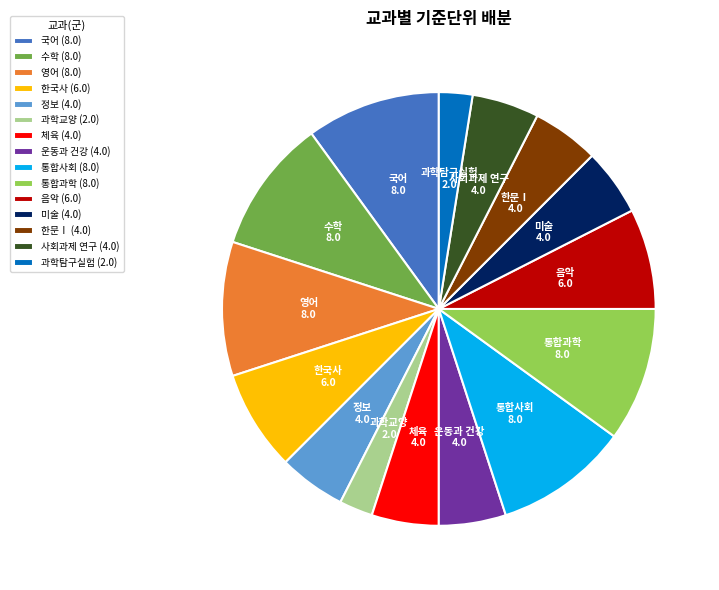

How many segments does this pie chart have?

15